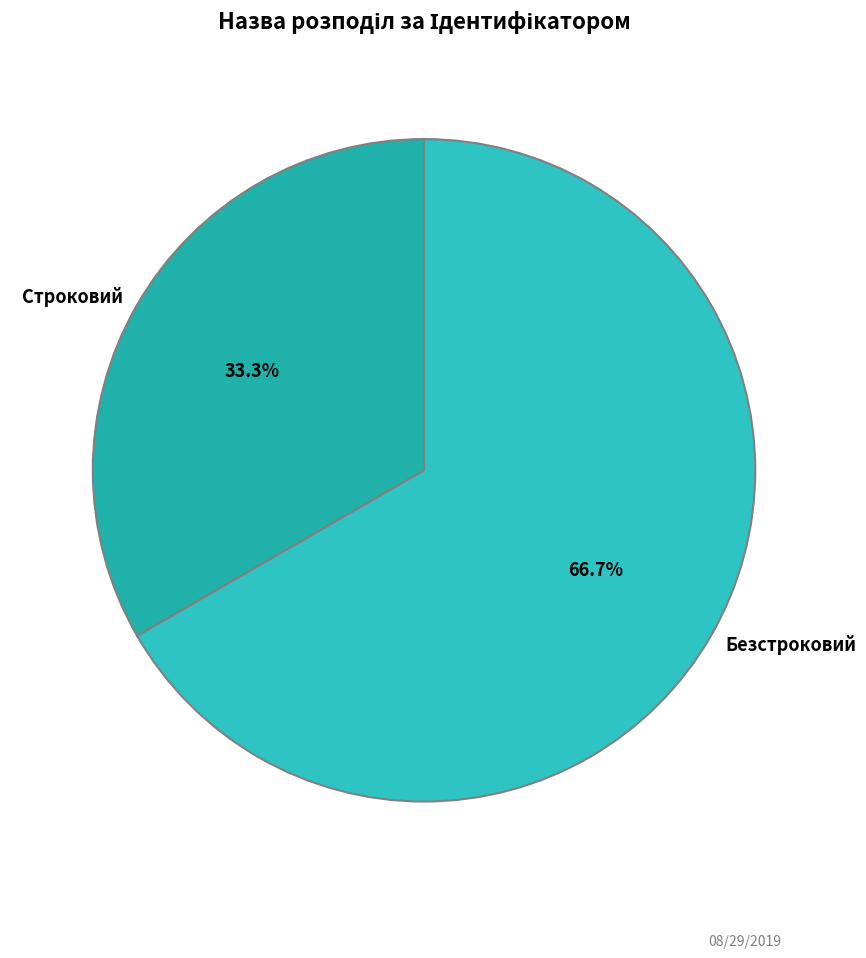

To the nearest percent, what is the combined percentage of Безстроковий and Строковий?

100%